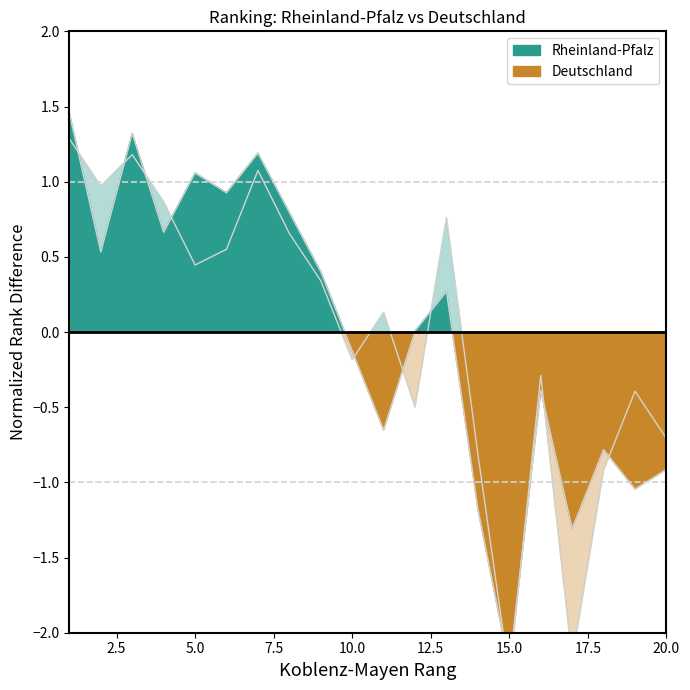

What is the difference between the maximum and minimum values in the Deutschland (line) series?

3.6